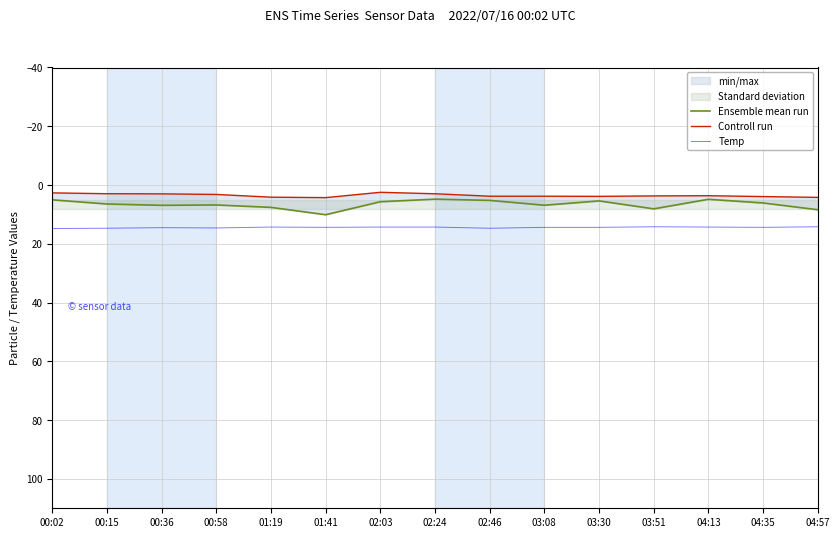

Reading left to right, extract all data points from this chart.

Ensemble mean run: 00:02=5.0	00:15=6.5	00:36=6.9	00:58=6.8	01:19=7.6	01:41=10.1	02:03=5.7	02:24=4.8	02:46=5.2	03:08=6.9	03:30=5.4	03:51=8.1	04:13=4.8	04:35=6.1	04:57=8.4
Controll run: 00:02=2.7	00:15=3.0	00:36=3.0	00:58=3.2	01:19=4.1	01:41=4.3	02:03=2.5	02:24=3.0	02:46=3.8	03:08=3.8	03:30=3.9	03:51=3.7	04:13=3.6	04:35=3.9	04:57=4.2
Temp: 00:02=14.8	00:15=14.7	00:36=14.5	00:58=14.6	01:19=14.3	01:41=14.4	02:03=14.3	02:24=14.3	02:46=14.7	03:08=14.4	03:30=14.4	03:51=14.2	04:13=14.3	04:35=14.4	04:57=14.2